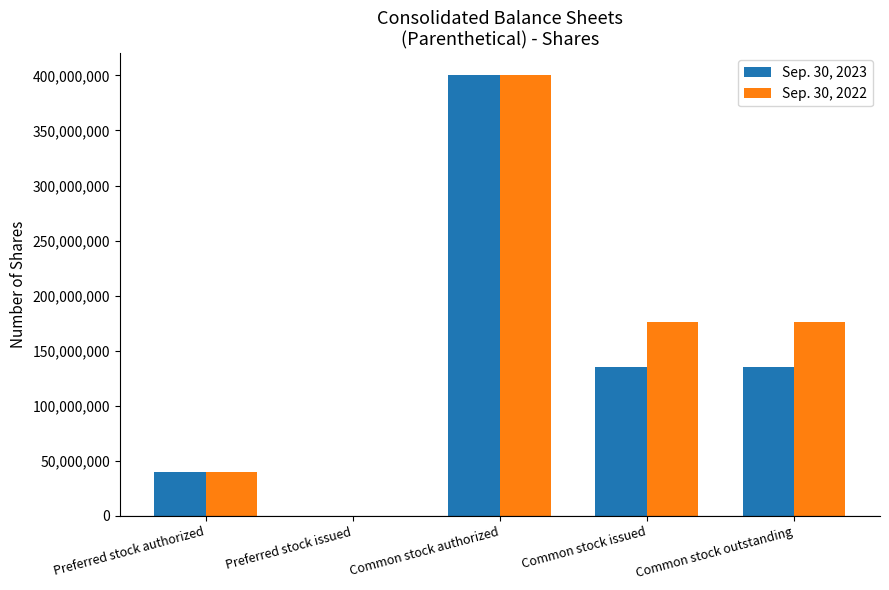

The value of Sep. 30, 2023 at Common stock outstanding is 134800000. True or false?

True